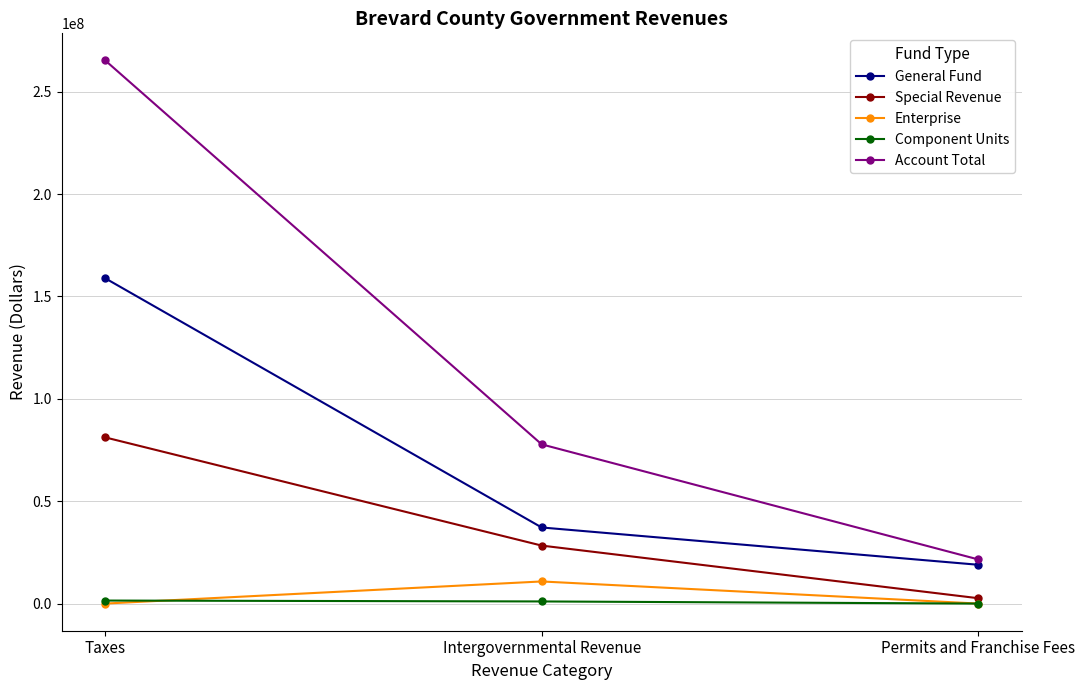

The Account Total series shows 265277241 at Taxes. True or false?

True